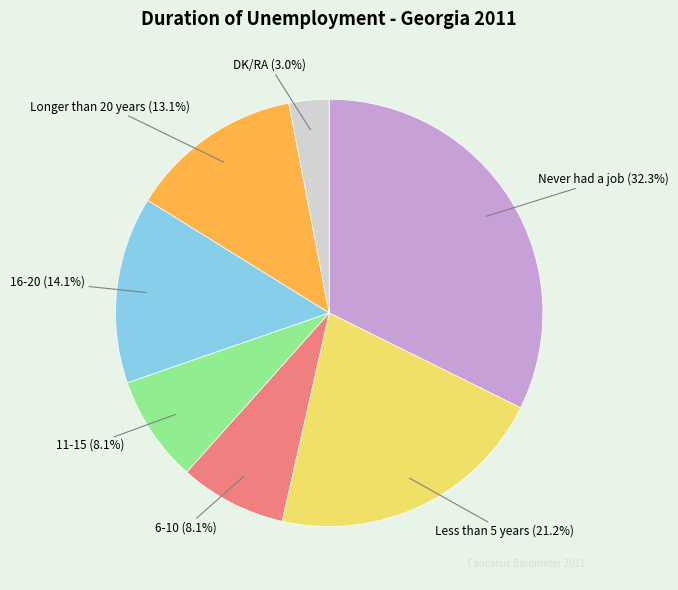

Between Longer than 20 years (13.1%) and 11-15 (8.1%), which is larger?

Longer than 20 years (13.1%)